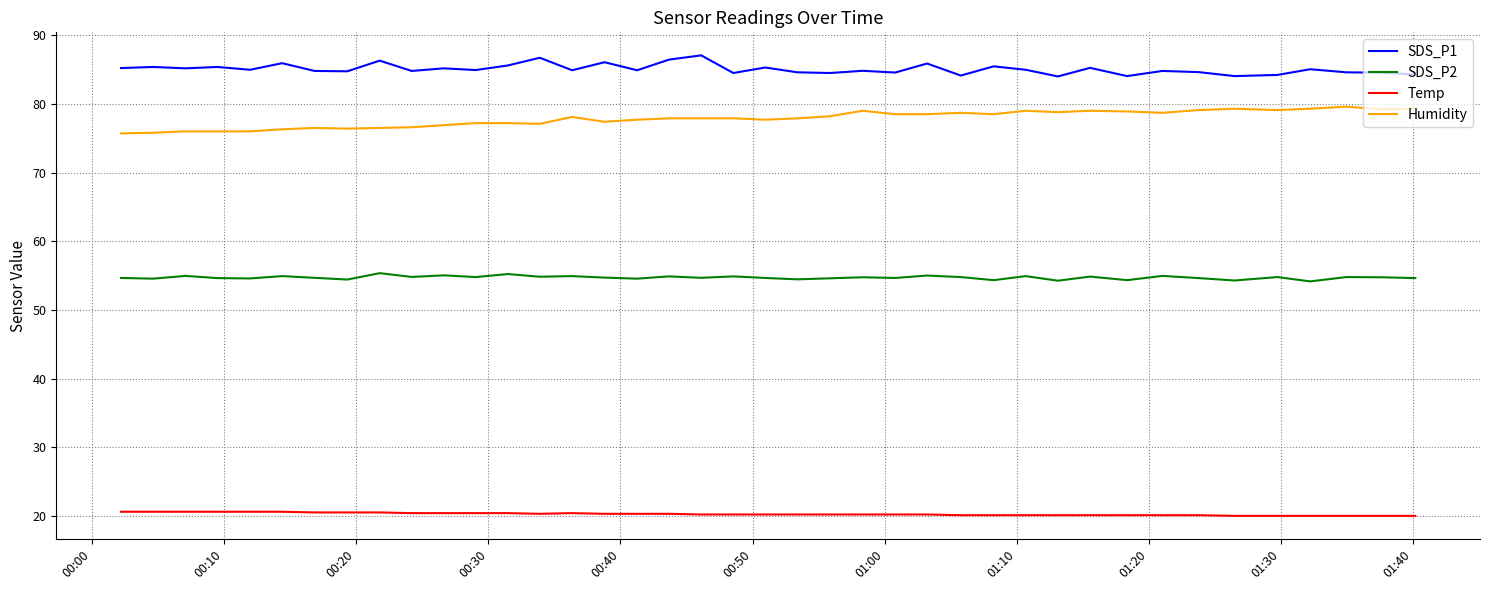

True or false: Humidity and Temp cross at least once.

False